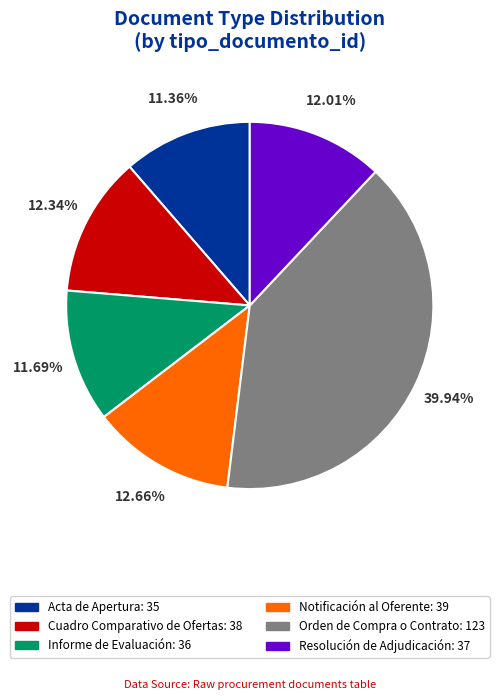

Is Cuadro Comparativo de Ofertas the majority of the pie?

No